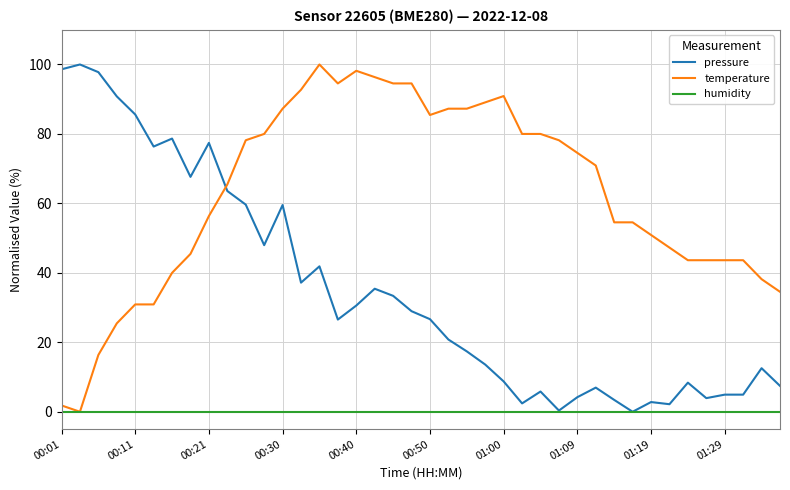

List the series in order of their overall mean, highest first.

temperature, pressure, humidity